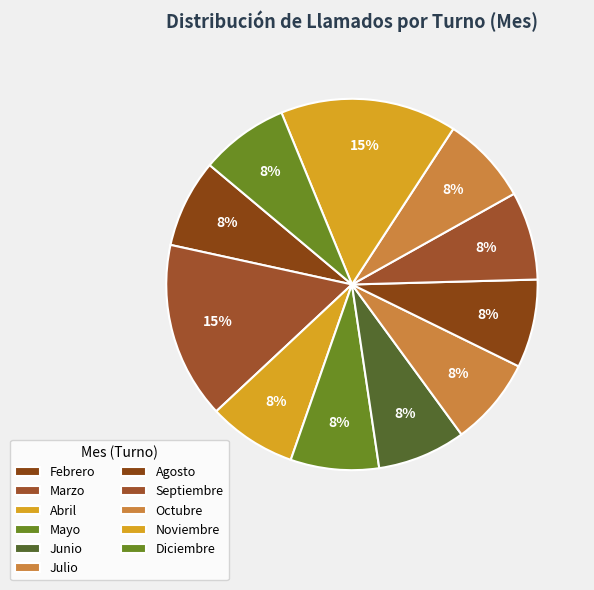

How many slices are in this pie chart?

11